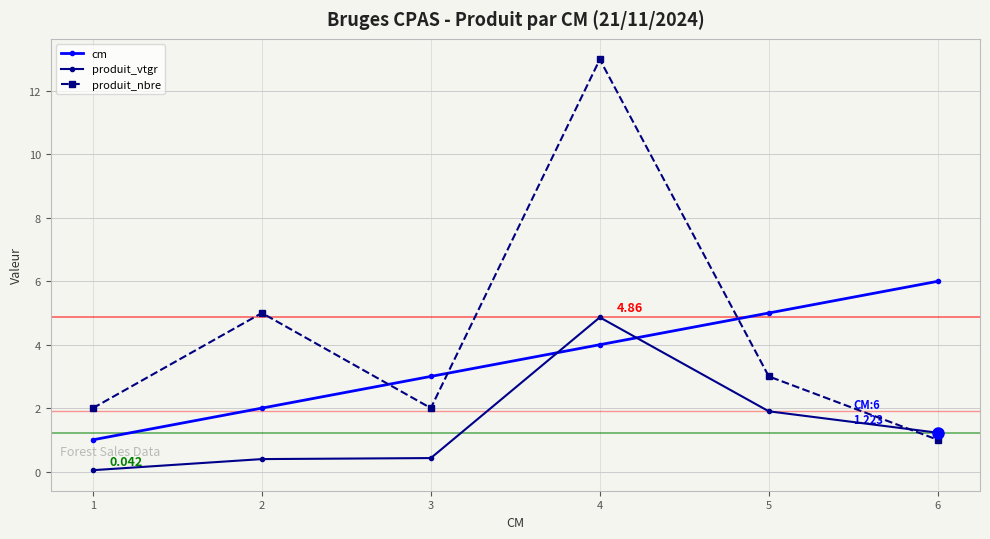

True or false: produit_nbre has a value of 0.5 at 6.

False